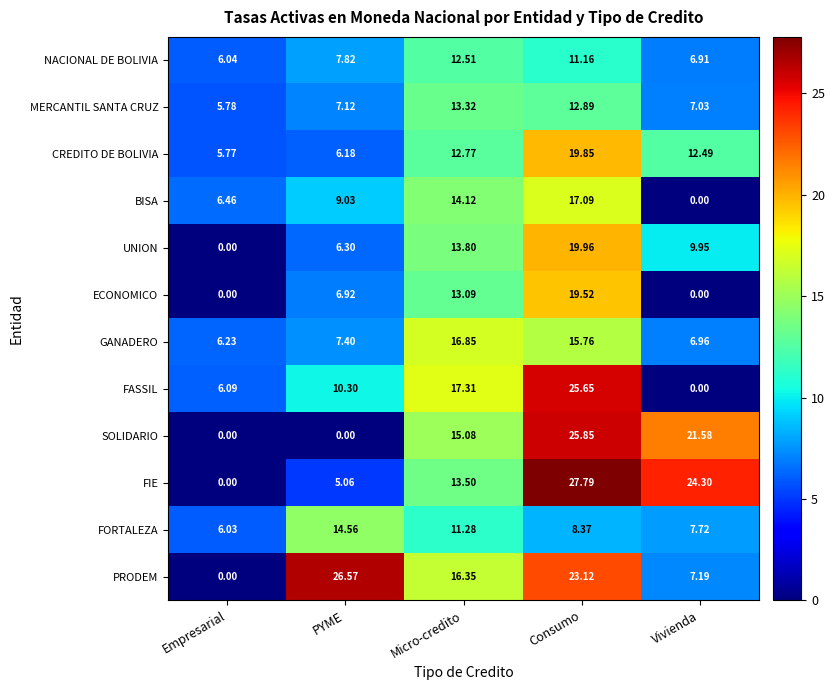

Where is FORTALEZA nearest to the value 10?

Micro-credito